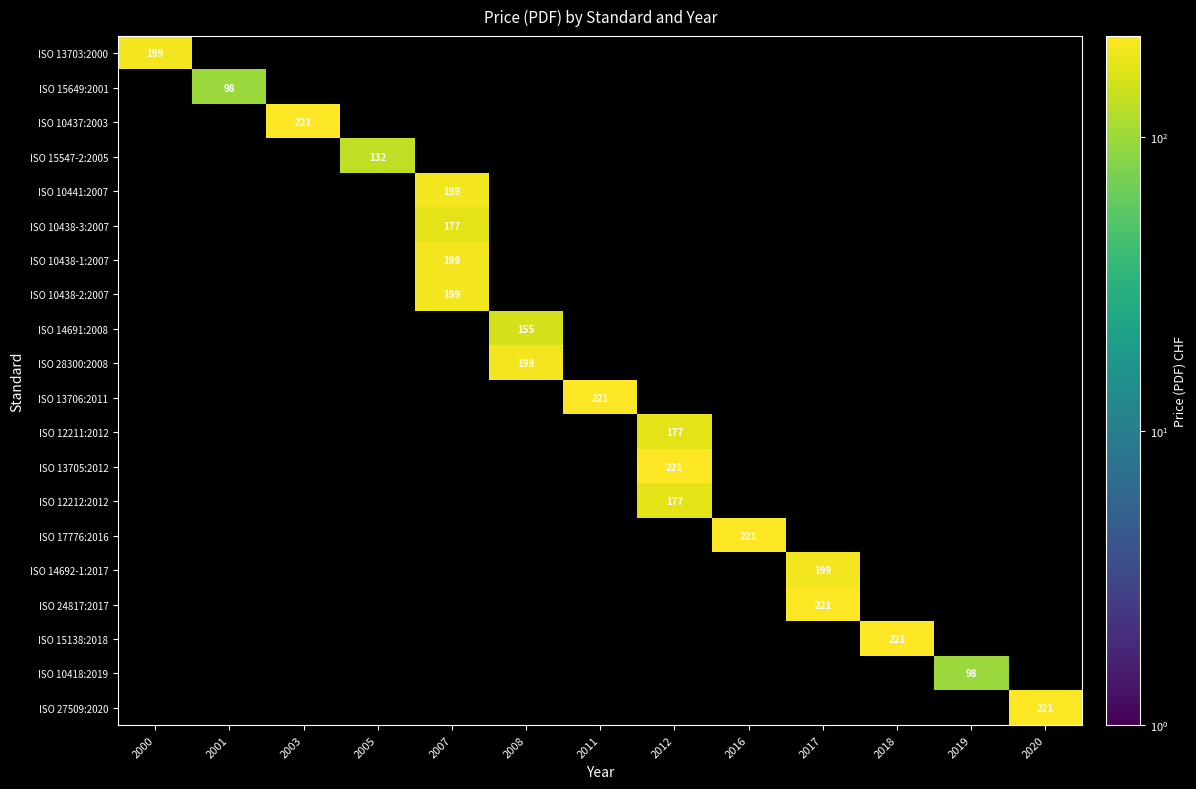

True or false: ISO 15138:2018 has a value of 106 at 2018.

False